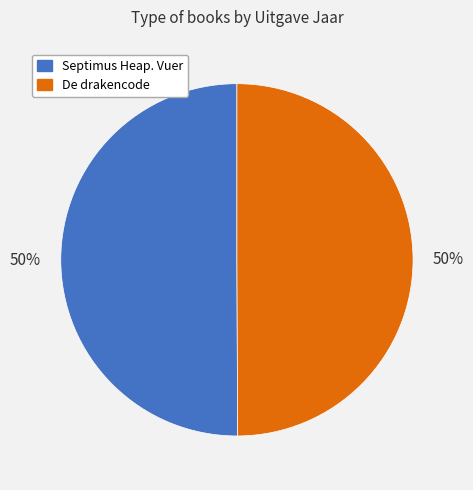

How many slices are in this pie chart?

2